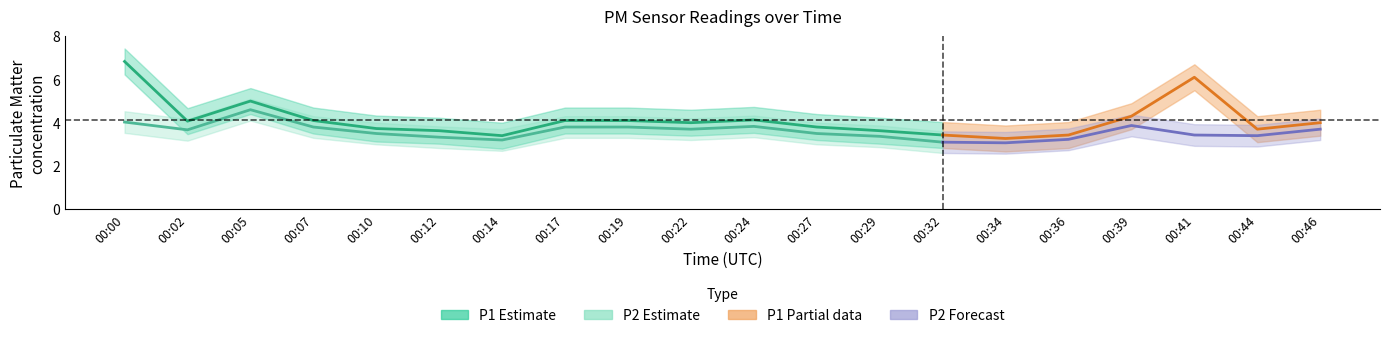

True or false: P1 and P2 cross at least once.

False